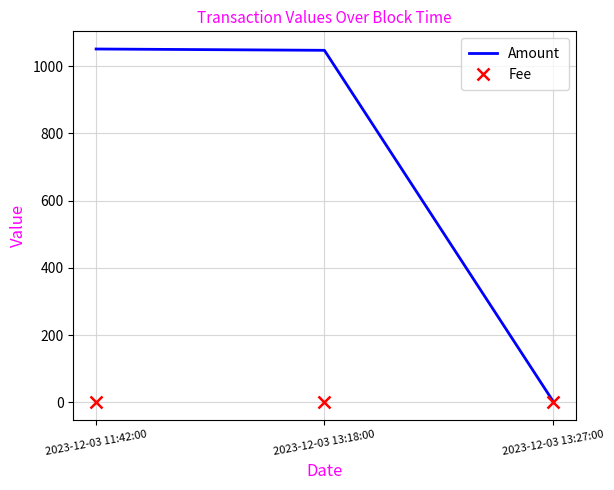

Is it true that Amount equals 5.0 at 2023-12-03 13:27:00?

True